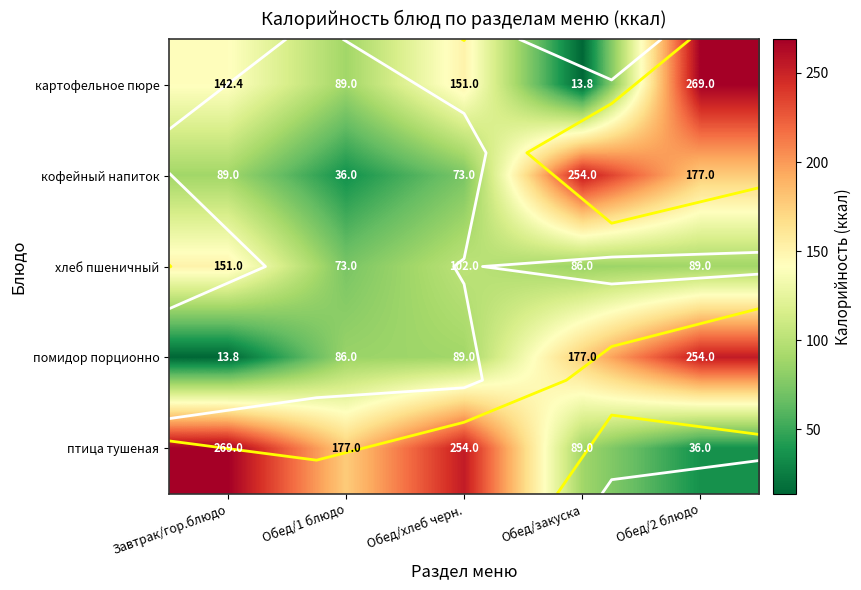

At which category does the chart reach its minimum across all series?

Обед/закуска